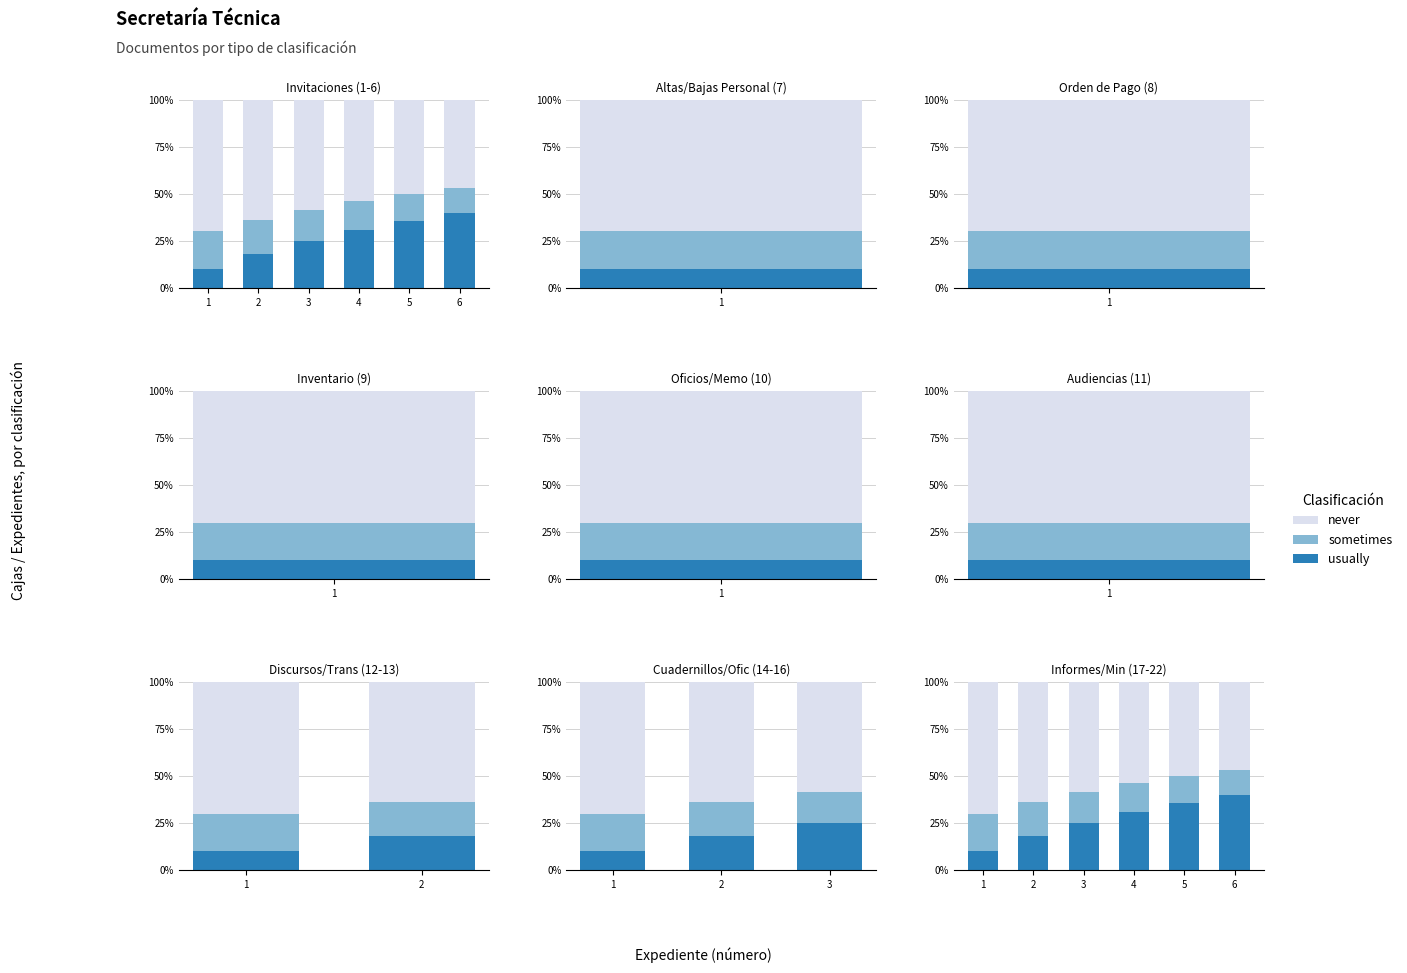

At how many categories does at least one series exceed 14?

6